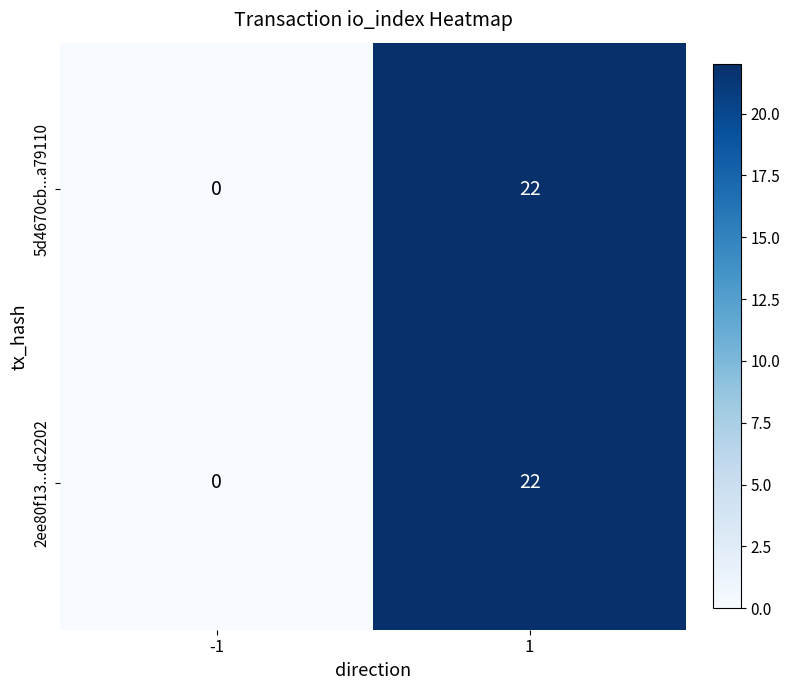

Count the number of categories in the chart.

2